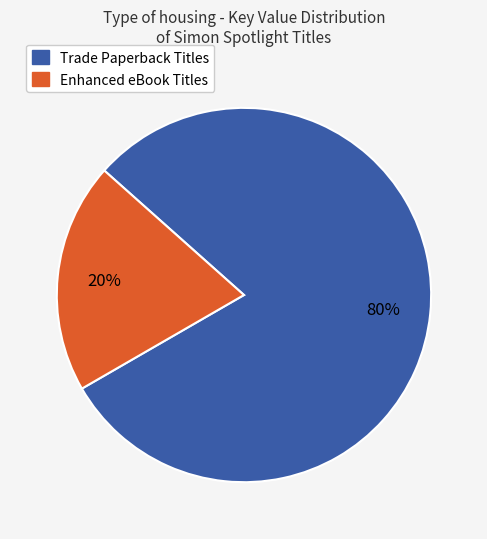

To the nearest percent, what is the average slice percentage?

50%